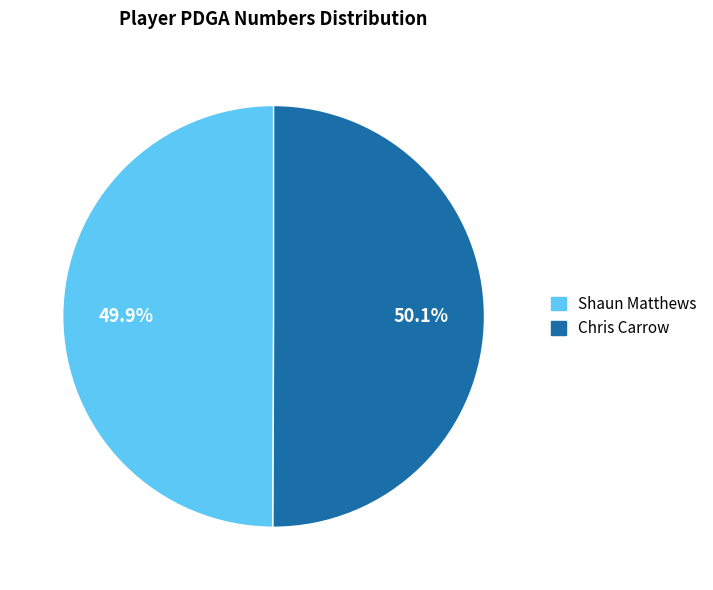

How many segments does this pie chart have?

2